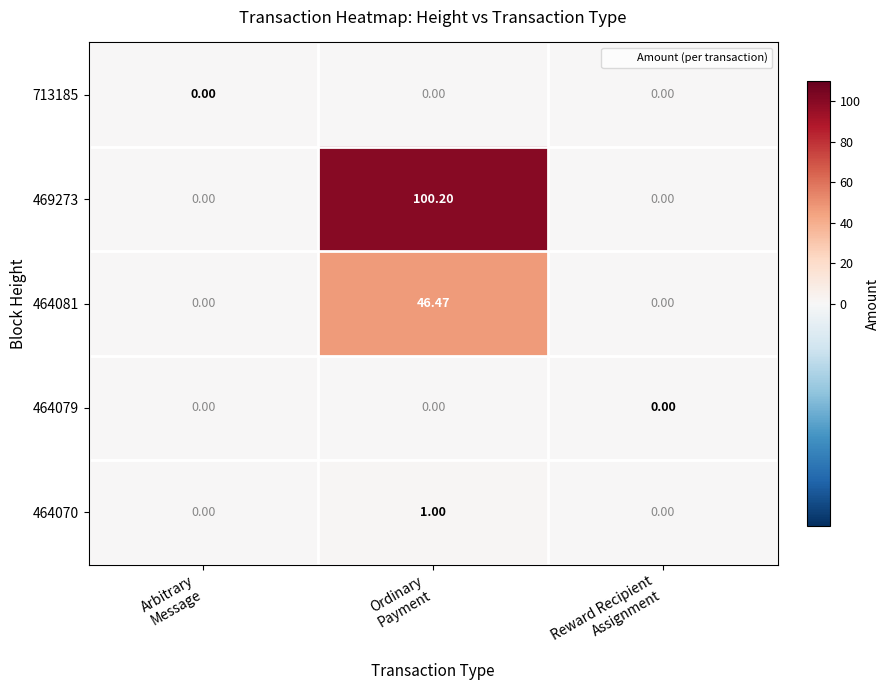

How many values in 464081 are above zero?

1